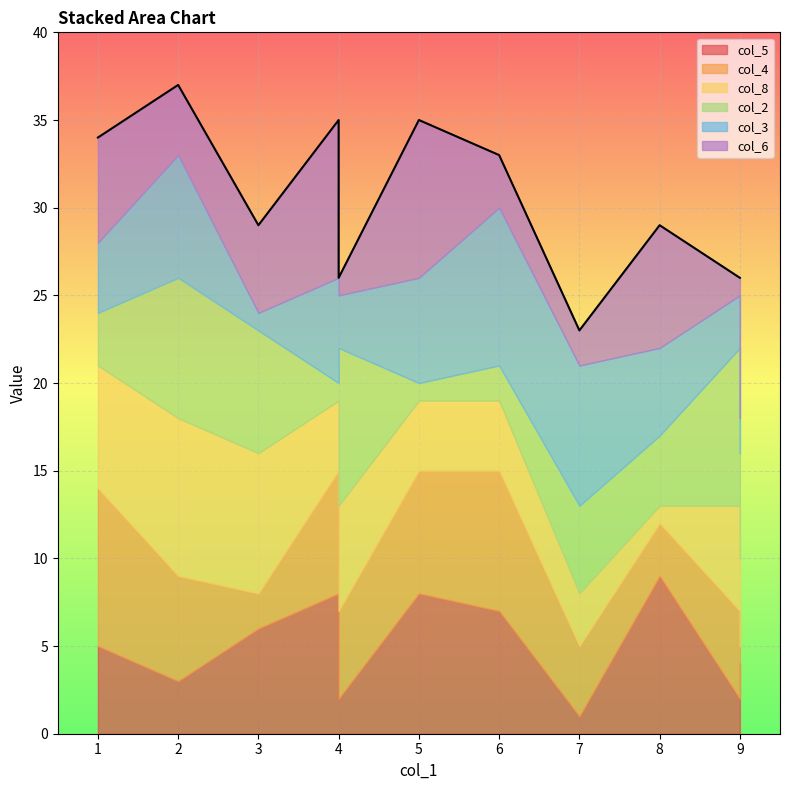

How many series are shown in this chart?

6